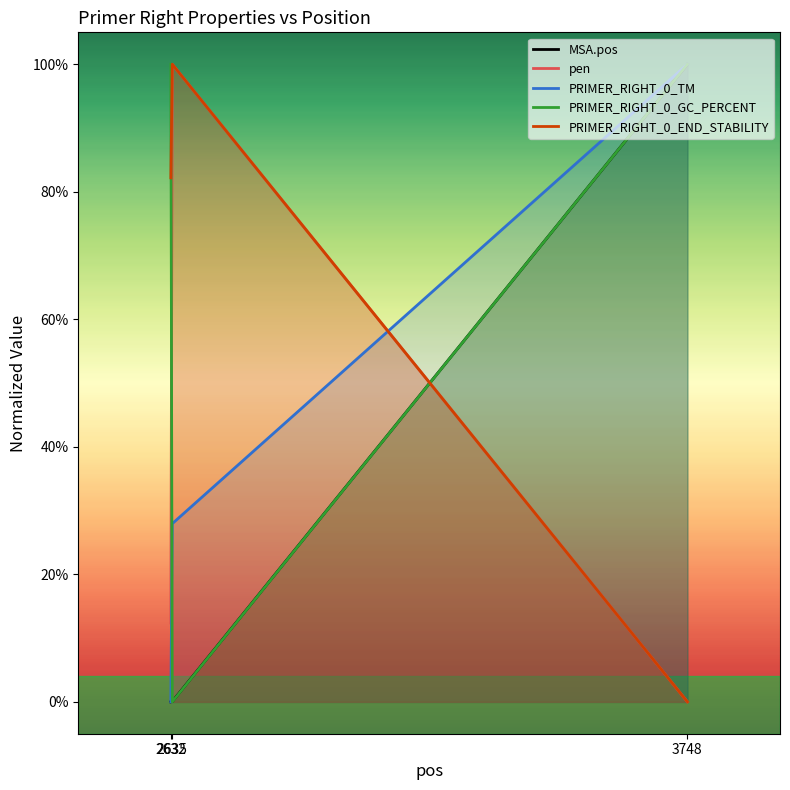

Which series has the widest spread of values?

MSA.pos